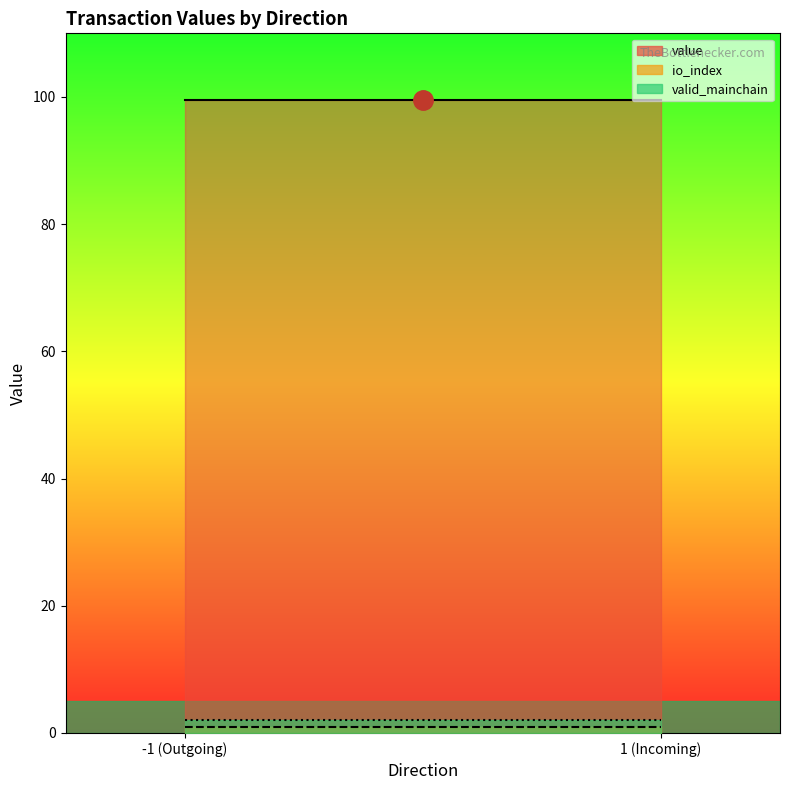

What is the minimum value for valid_mainchain?

1.0